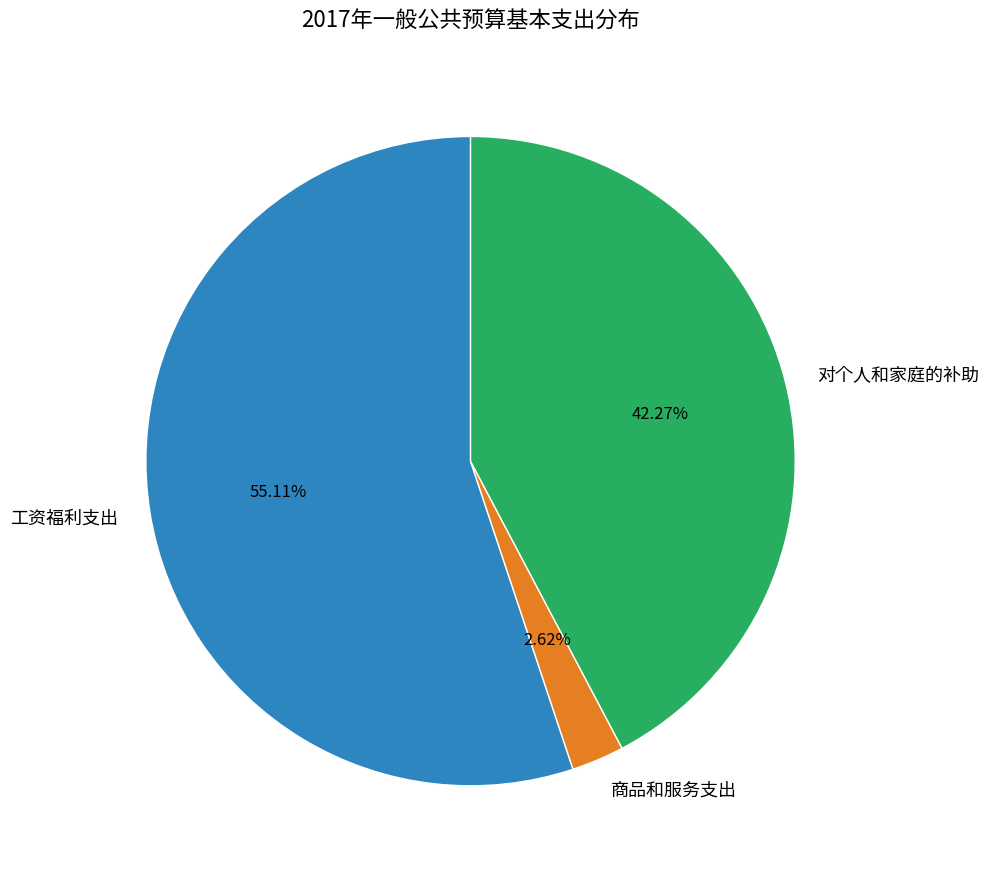

Approximately how many times larger is the value at 工资福利支出 compared to 对个人和家庭的补助?

1.3